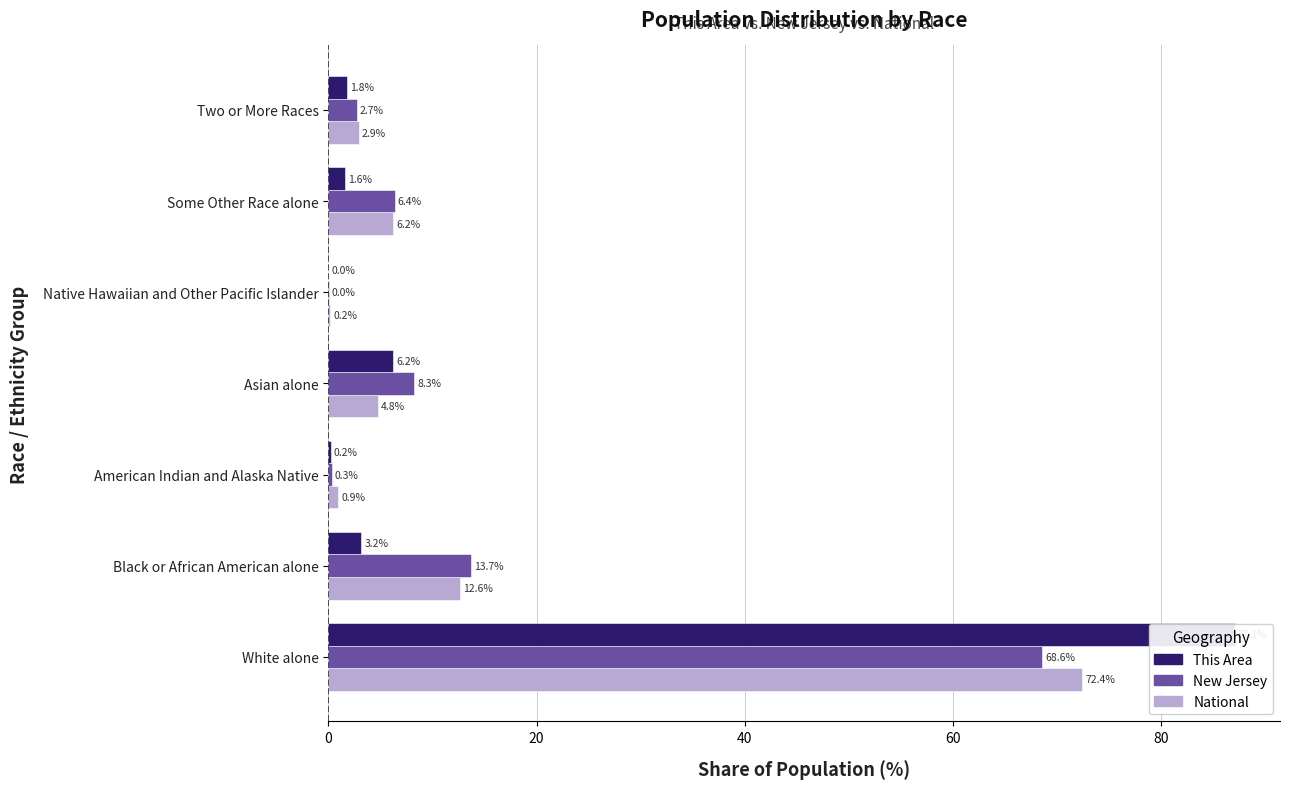

At Two or More Races, list the series in order from largest to smallest.

National, New Jersey, This Area